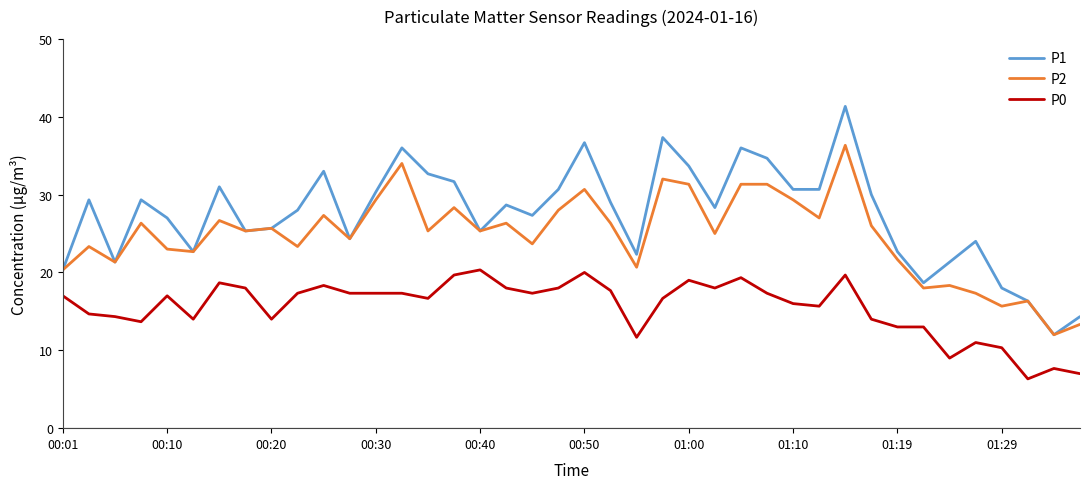

Does the chart display data point markers on the line(s)?

No